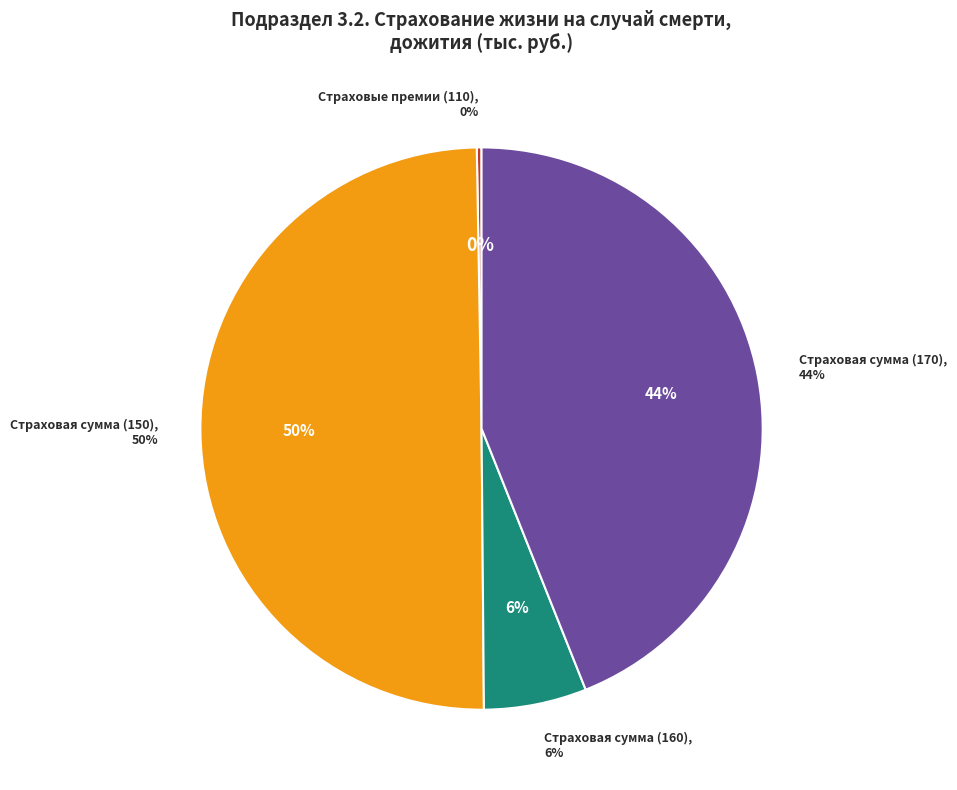

Rank the categories by value from highest to lowest.

Страховая сумма (150), Страховая сумма (170), Страховая сумма (160), Страховые премии (110)